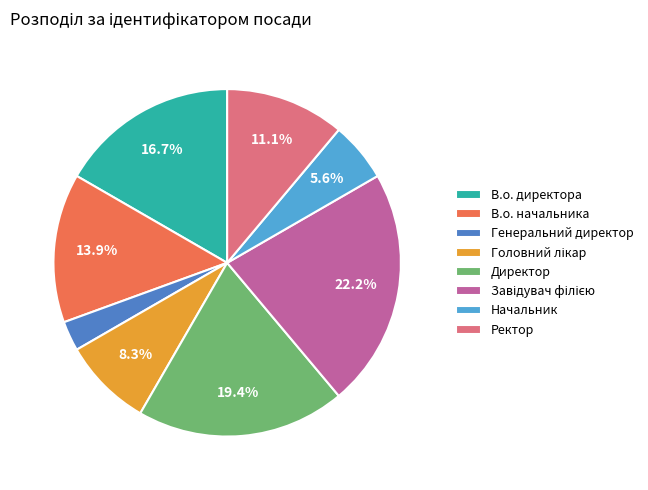

To the nearest percent, what percentage of the pie is Начальник?

6%